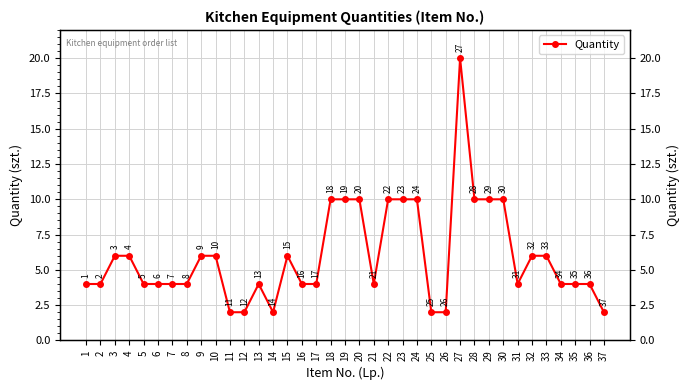

List the labels in order of value, smallest first.

11, 12, 14, 25, 26, 37, 1, 2, 5, 6, 7, 8, 13, 16, 17, 21, 31, 34, 35, 36, 3, 4, 9, 10, 15, 32, 33, 18, 19, 20, 22, 23, 24, 28, 29, 30, 27